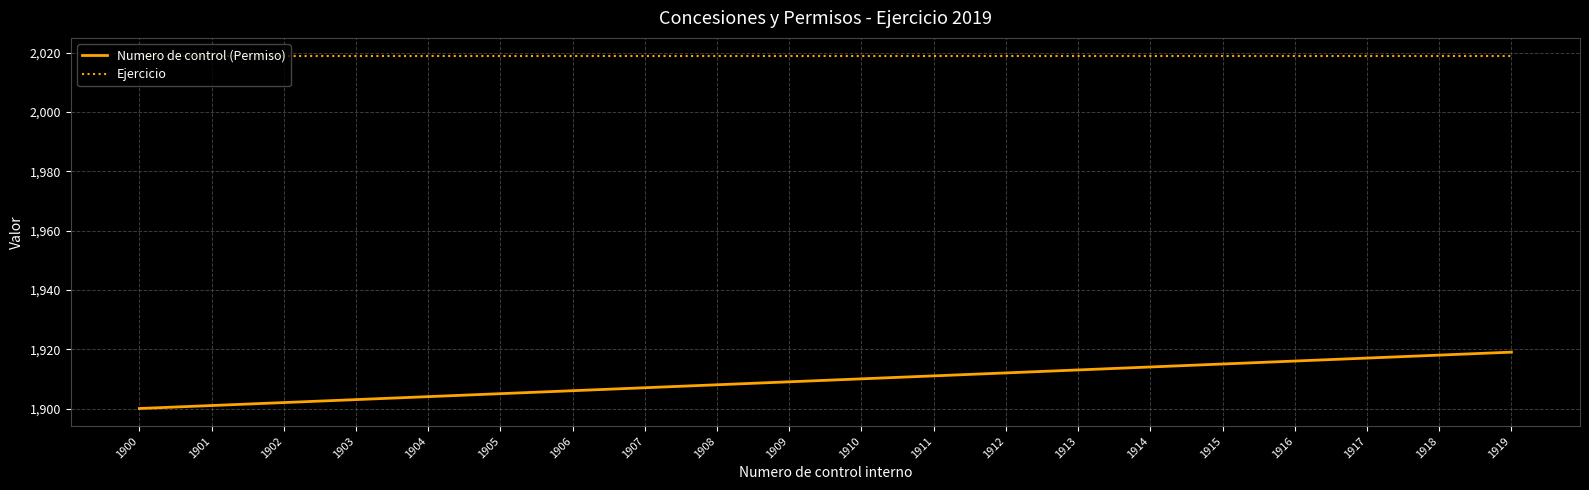

What is the spread (max minus min) of values at 1909?

110